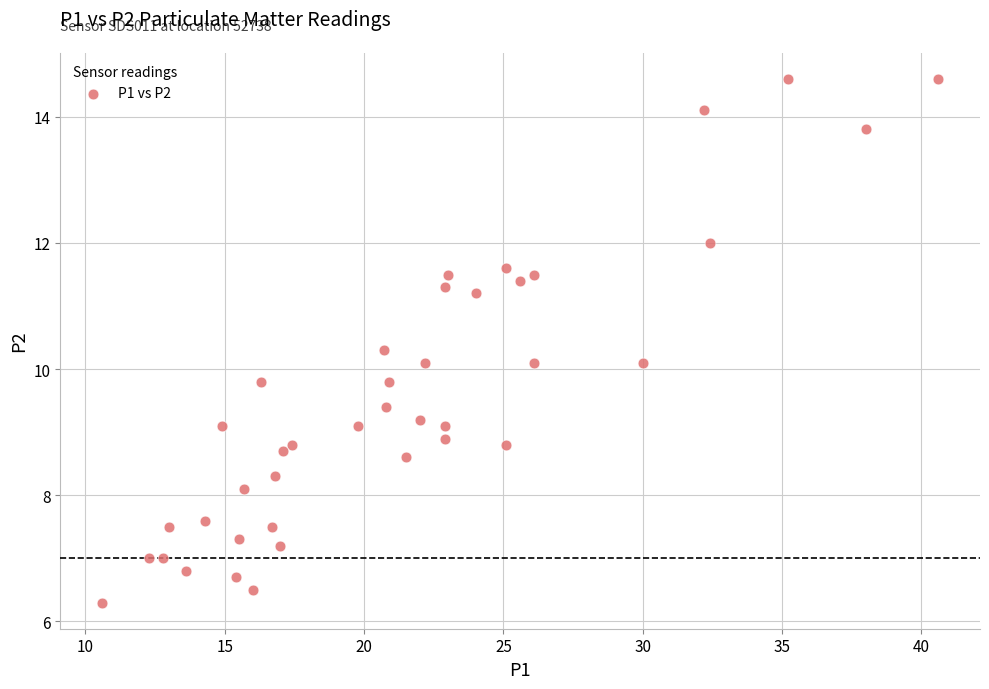

What is the range of X values (max minus min)?

30.0